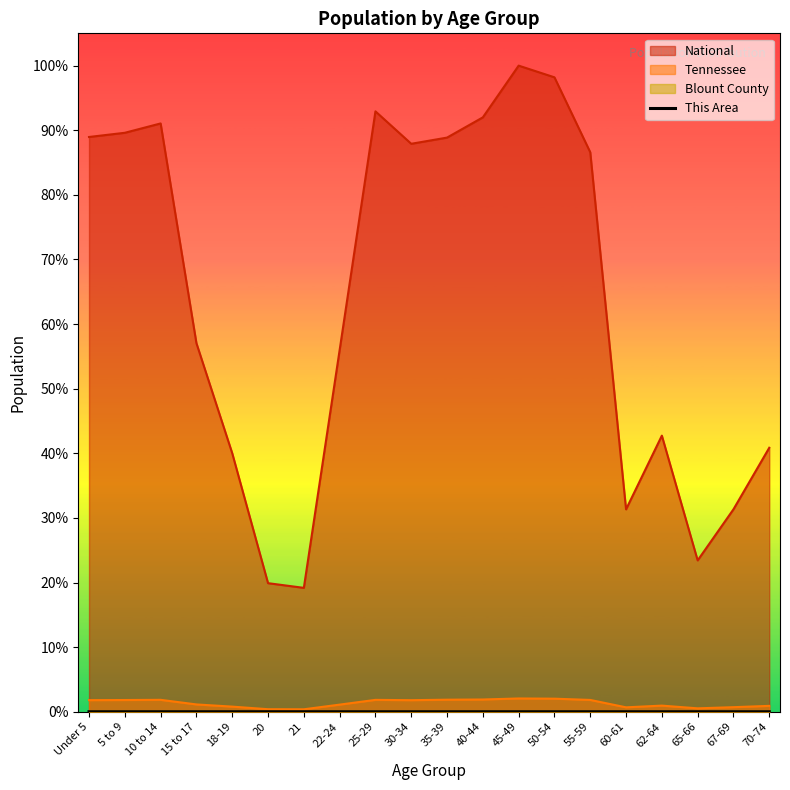

Which category has the lowest value across all series?

21